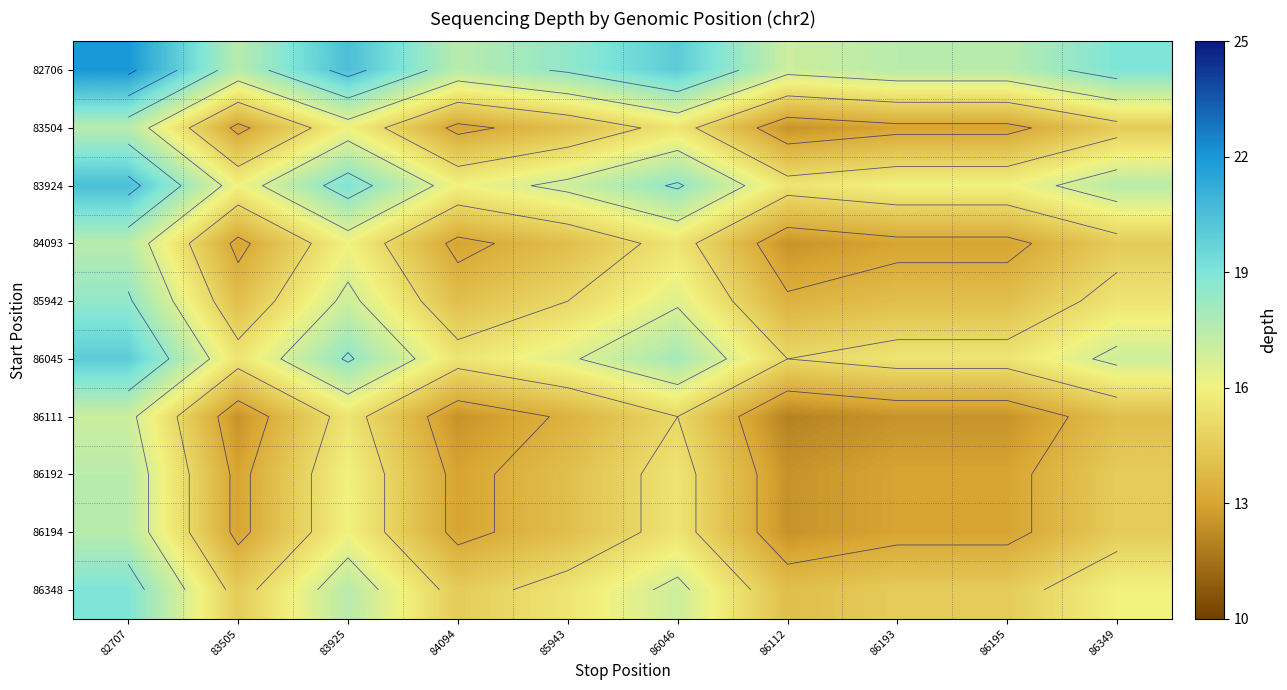

The 86348 series shows 30.1 at 83925. True or false?

False